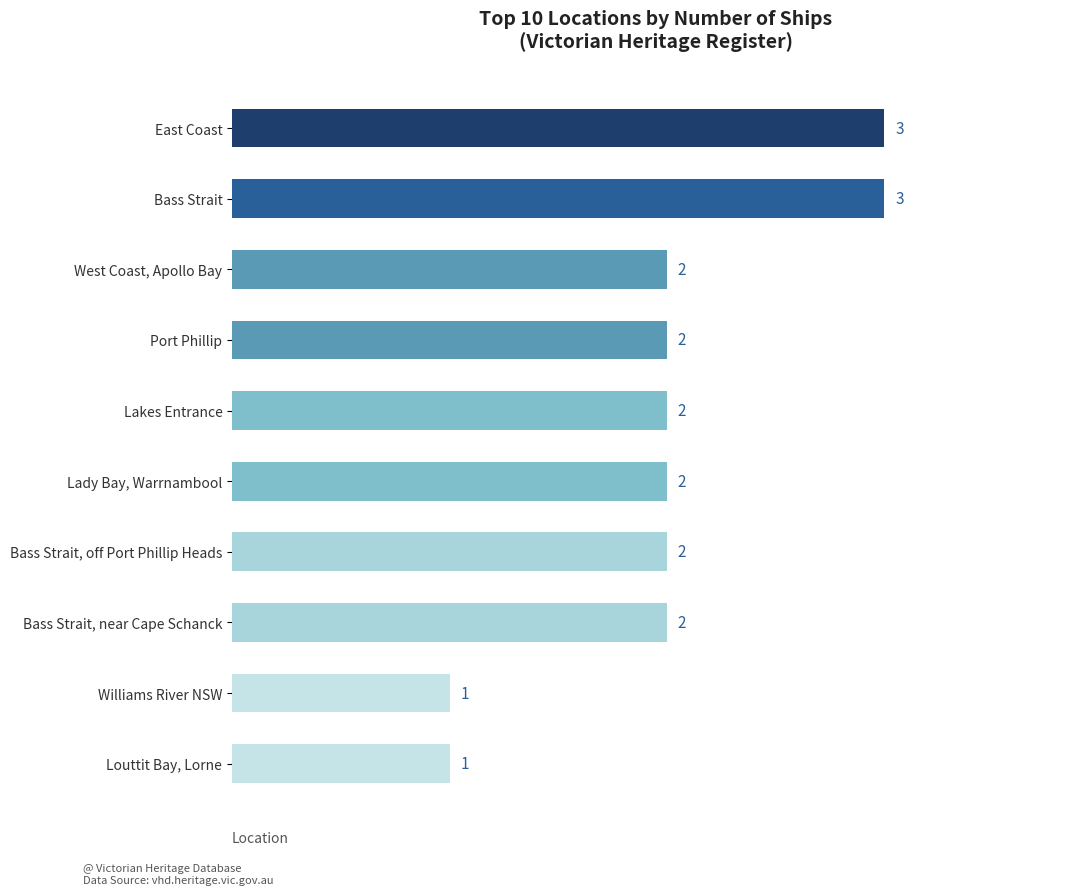

What is the label of the 5th bar from the bottom?

Lady Bay, Warrnambool